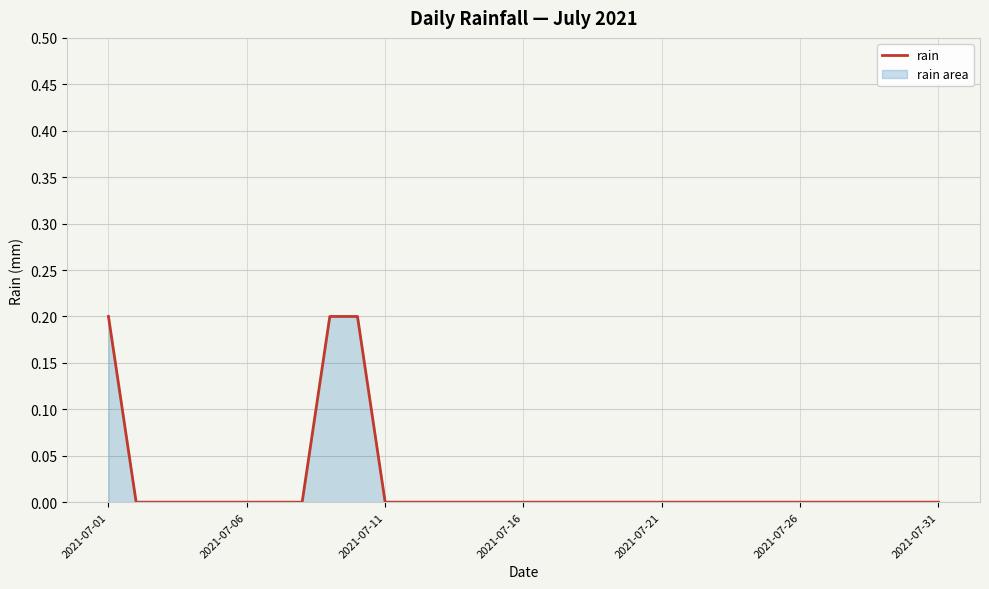

The chart shows a value of 0.0 at 2021-07-26. True or false?

True